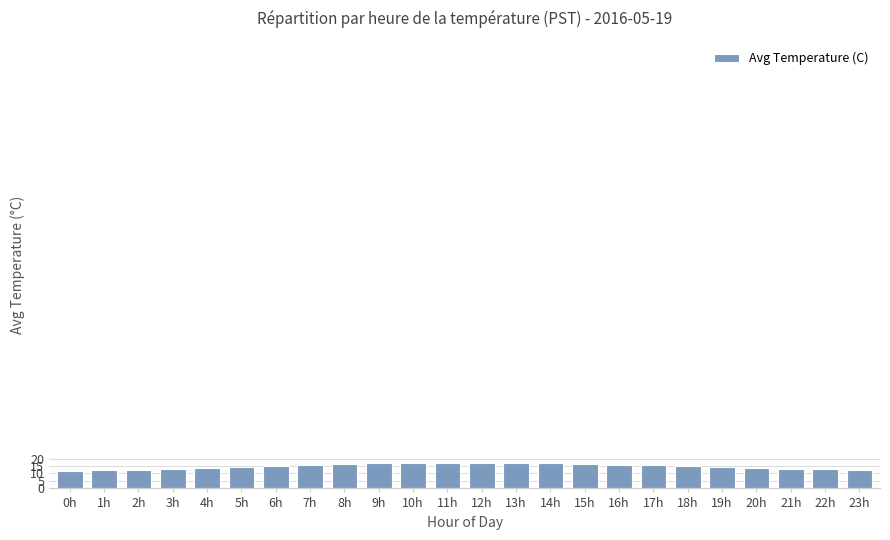

What is the label of the 20th bar from the left?

19h